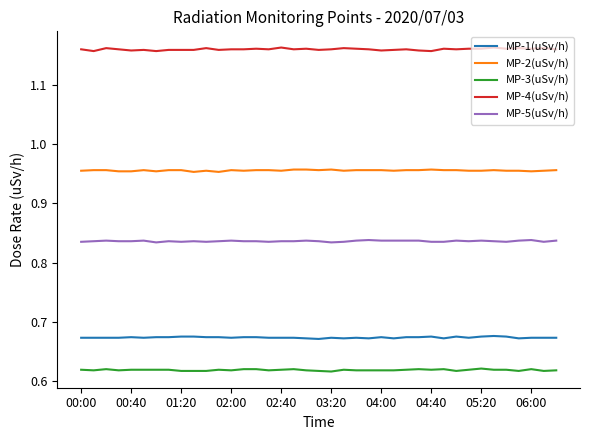

True or false: MP-4(uSv/h) and MP-2(uSv/h) cross at least once.

False